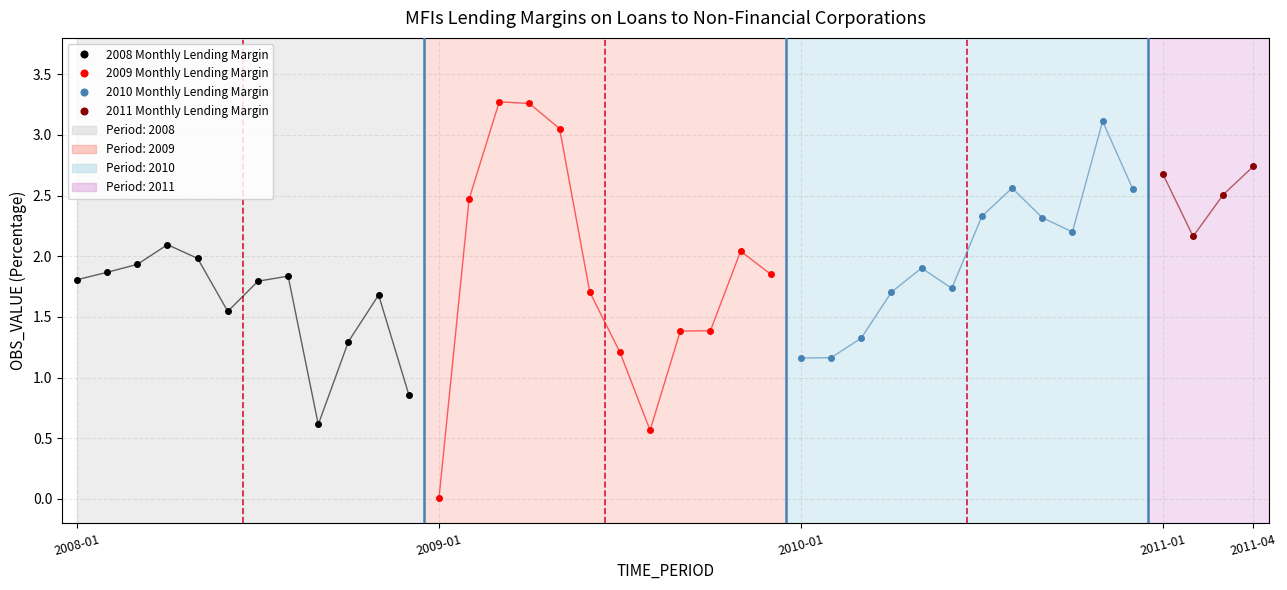

At which label is the value closest to 1?

2008-12